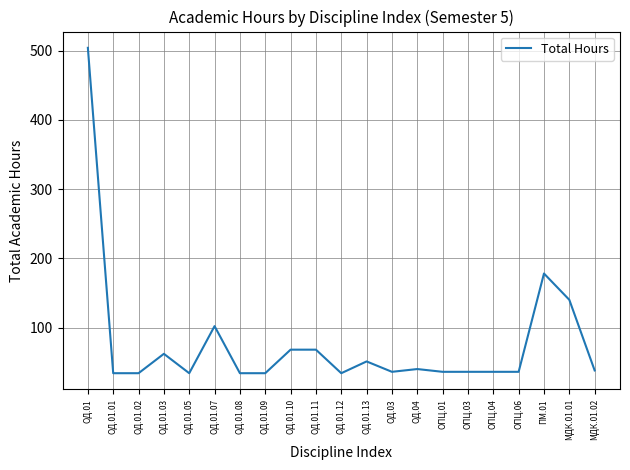

What is the ratio of the value at ОД.01.08 to the value at ОПЦ.06?

0.9